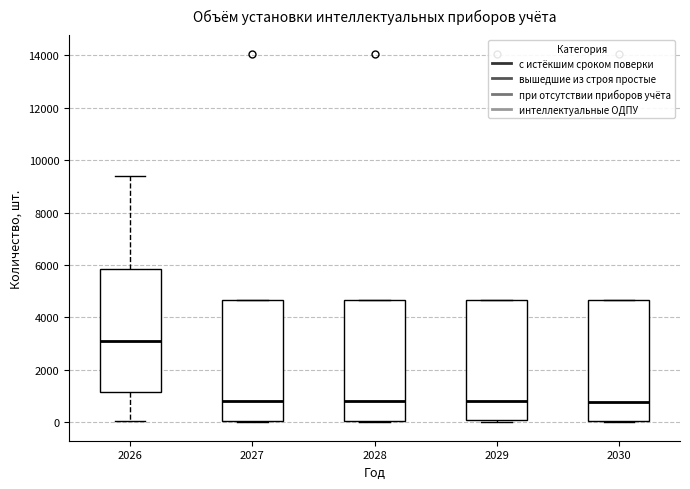

Reading left to right, transcribe this box plot: for each box, give where its median line is, the range the box spans, and where its two whiskers end, as read against the y-axis. The values are not printed on the chart, so give them approximately, as read against the axis.

2026: median 3000, box 1200 to 5800, whiskers 0 to 9400
2027: median 800, box 0 to 4600, whiskers 0 (just below the box's lower edge) to 4600
2028: median 800, box 0 to 4600, whiskers 0 (just below the box's lower edge) to 4600
2029: median 800, box 0 to 4600, whiskers 0 (just below the box's lower edge) to 4600
2030: median 800, box 0 to 4600, whiskers 0 to 4600